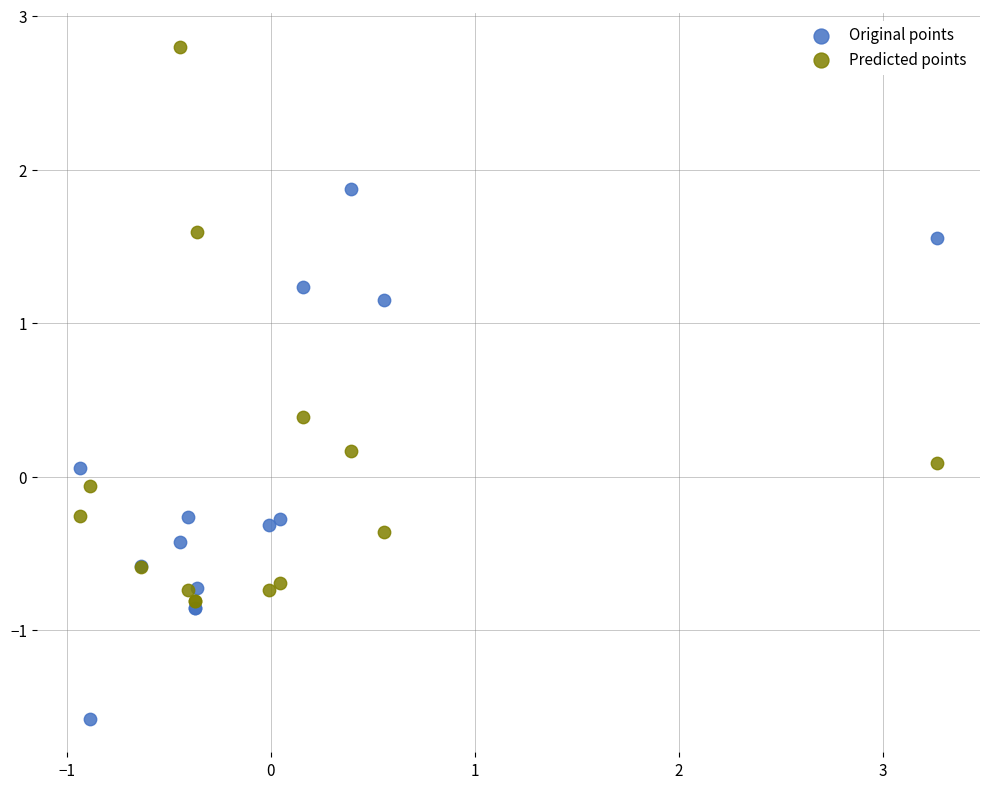

Which series has the widest spread of Y values?

Predicted points